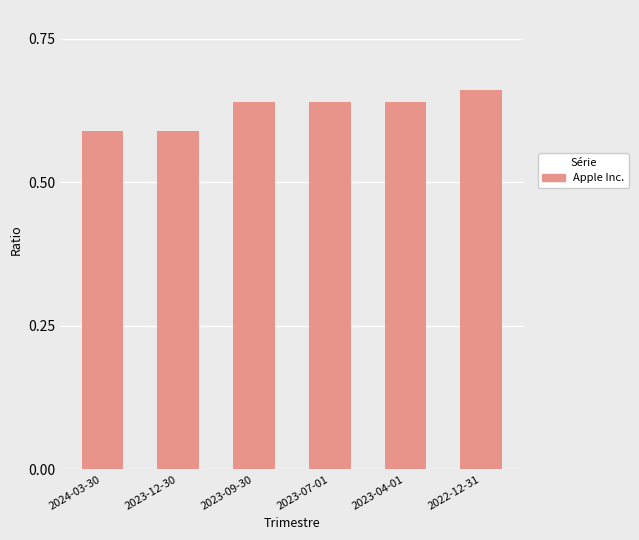

What is the label of the 4th bar from the right?

2023-09-30